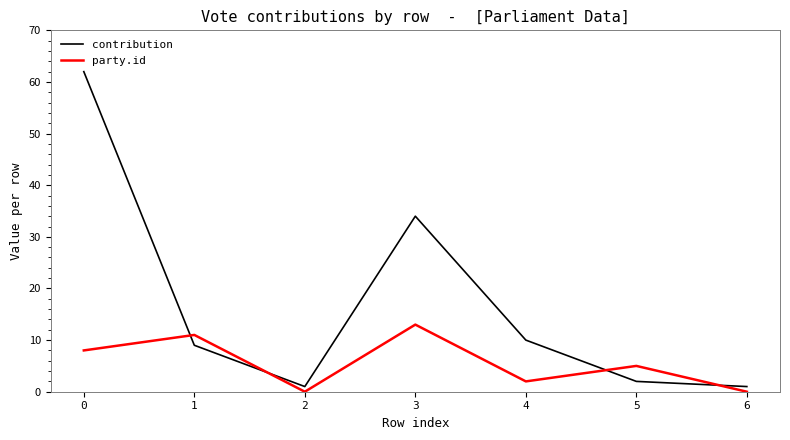

Which series changed the most between 0 and 2?

contribution